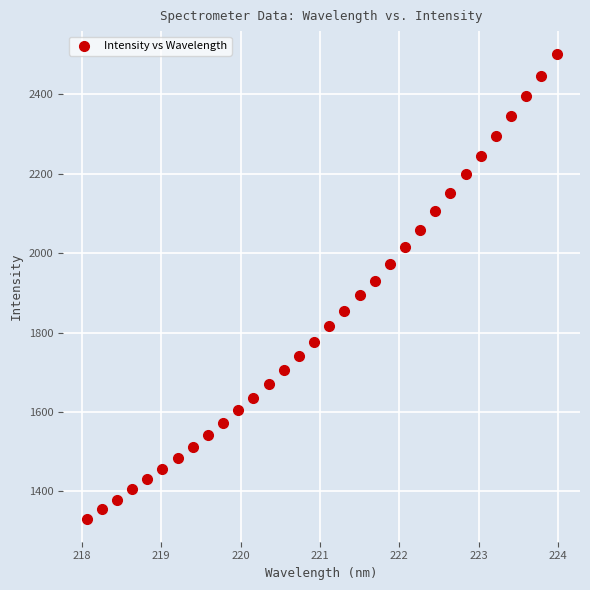

What is the range of X values (max minus min)?

5.9